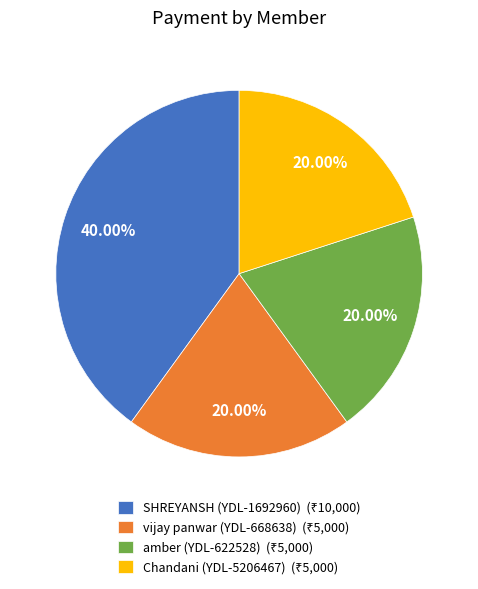

To the nearest percent, what percentage of the pie is vijay panwar (YDL-668638)?

20%